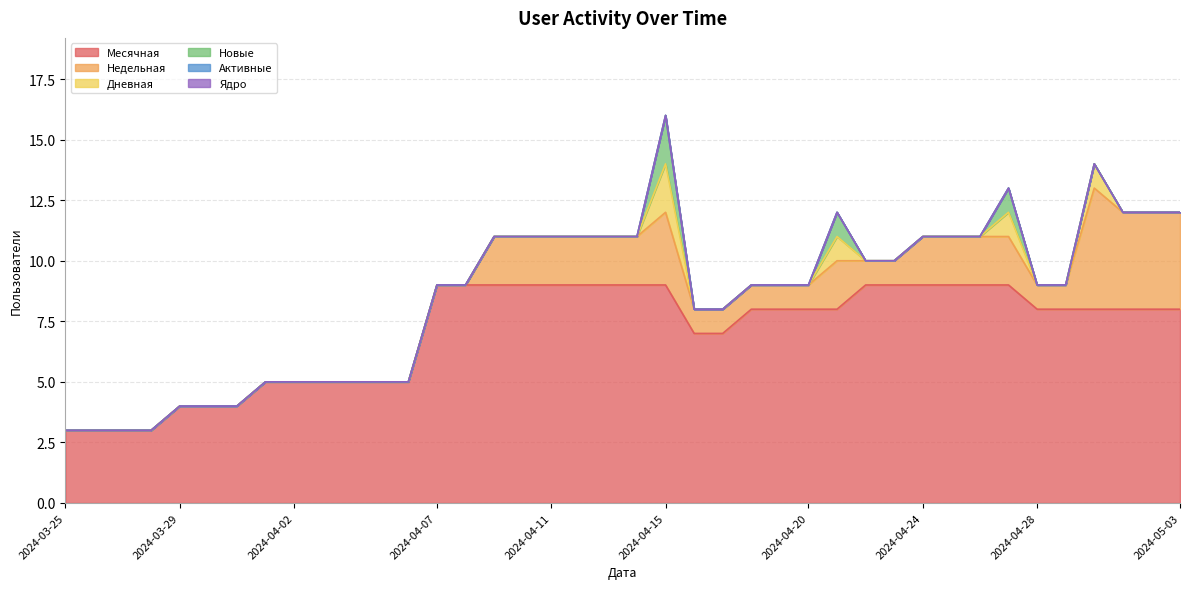

Which category has the highest value in the Дневная series?

2024-04-15